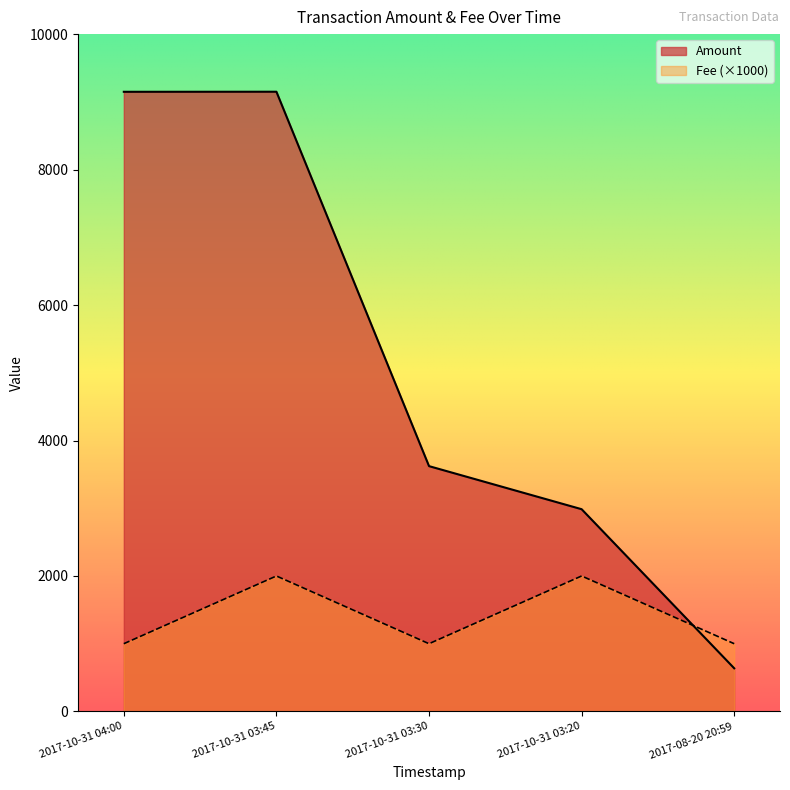

What is the spread (max minus min) of values at 2017-10-31 03:45?

7149.4